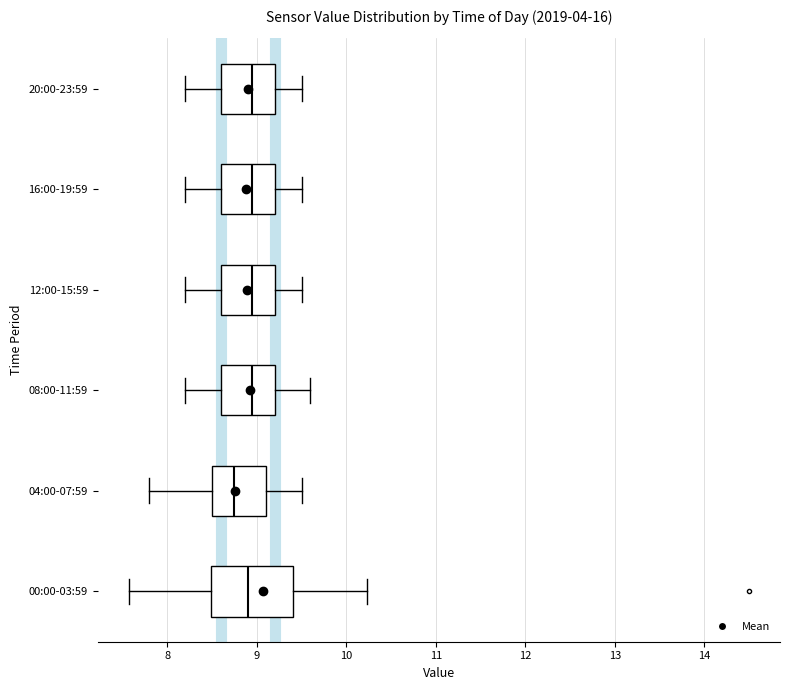

Where does the right whisker of the box for 16:00-19:59 end on the x-axis? The values are not printed on the chart, so give them approximately, as read against the axis.

9.5